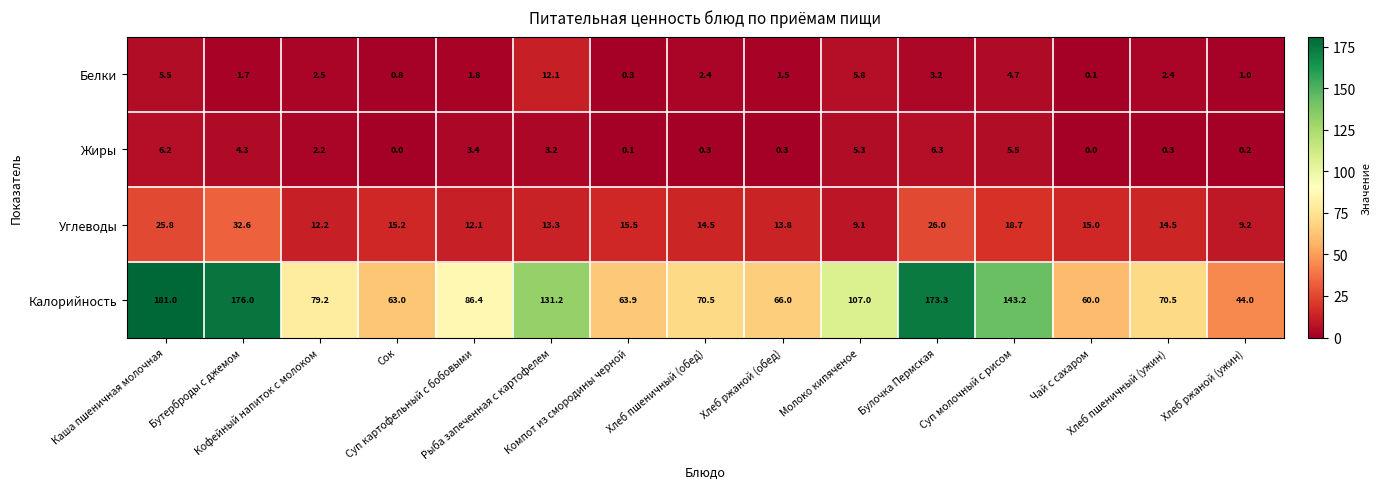

What is the maximum value for Жиры?

6.3